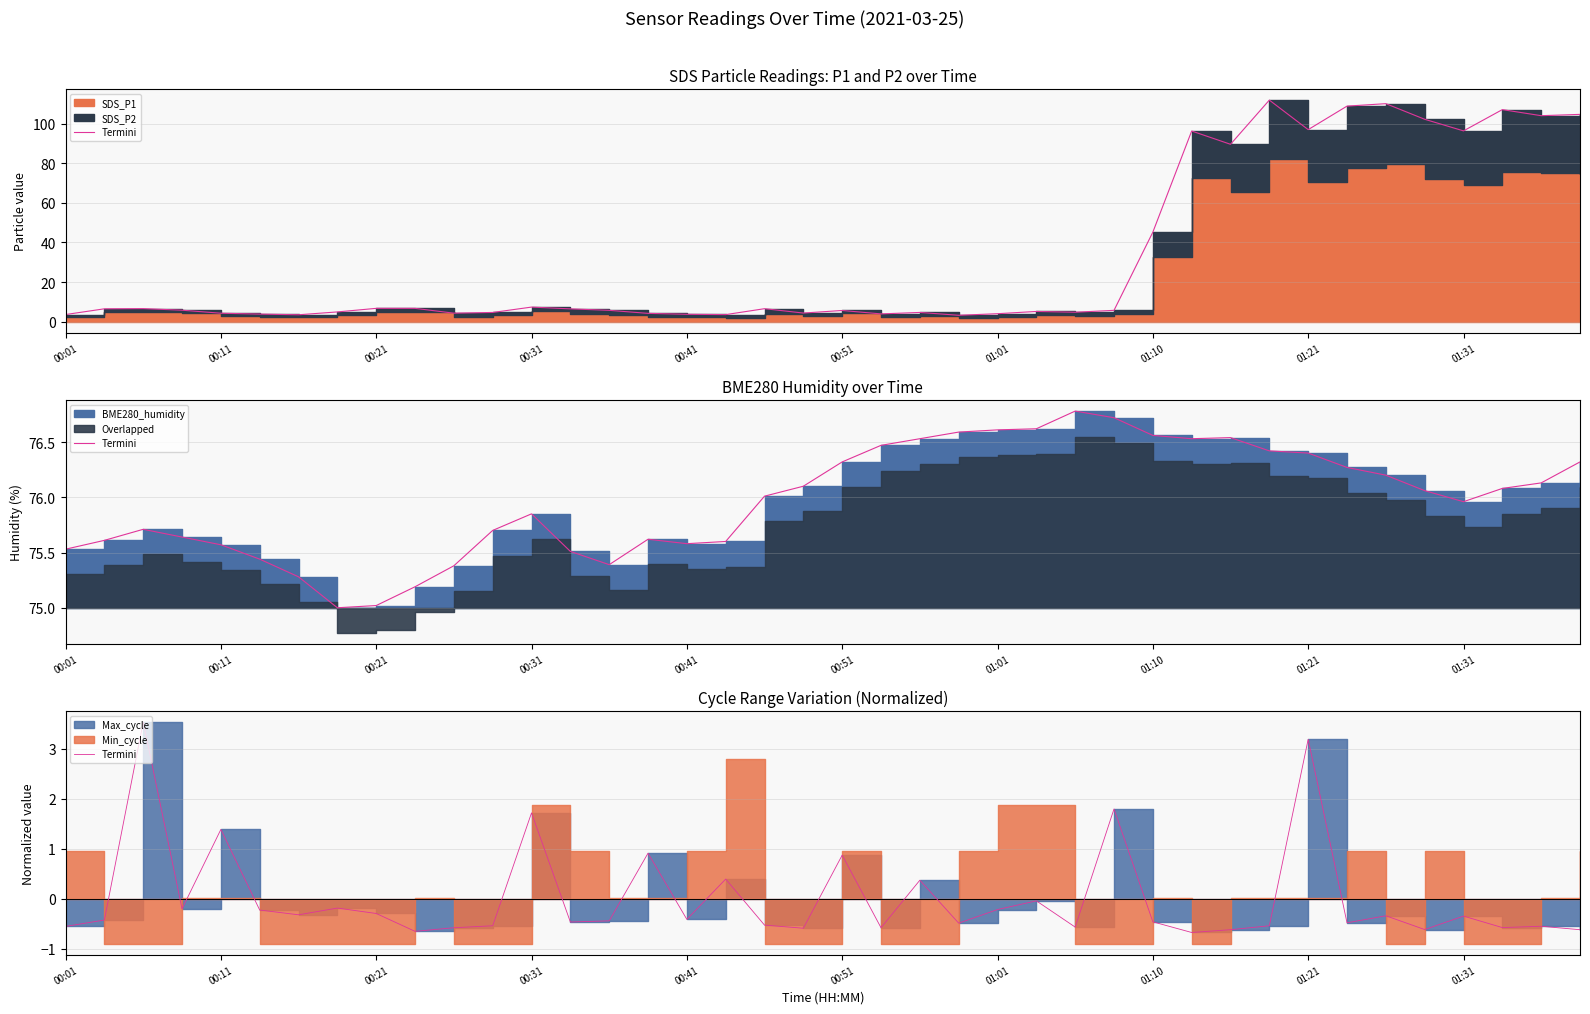

How many interior local peaks (higher than both neighbors) does the data have?

14